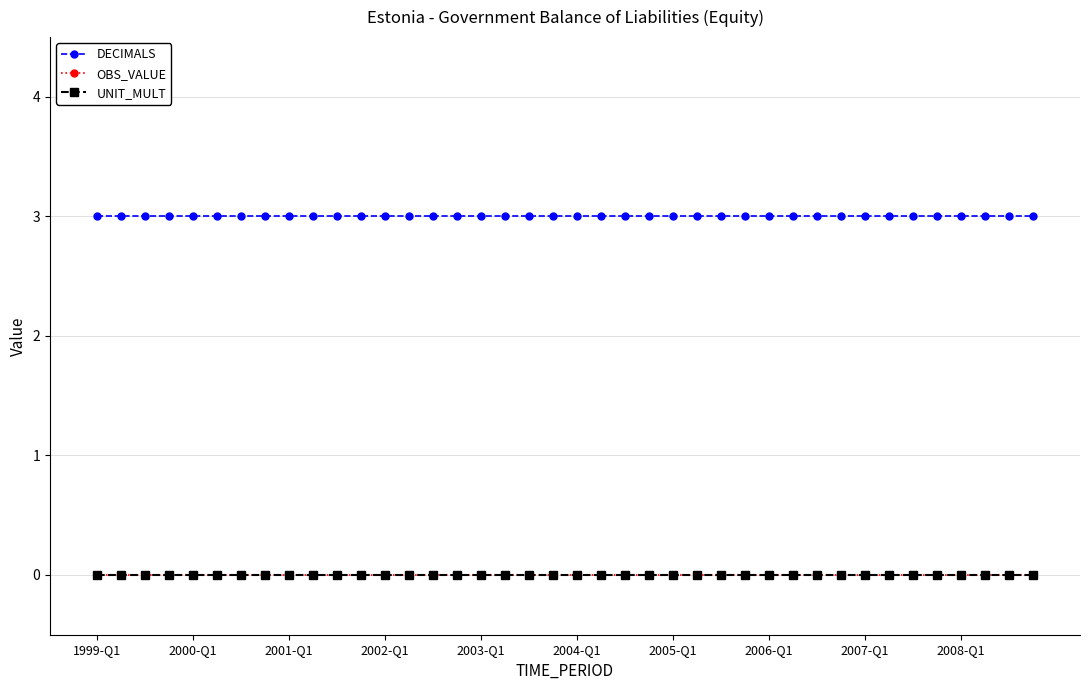

Is this an area chart (filled region under the line)?

No